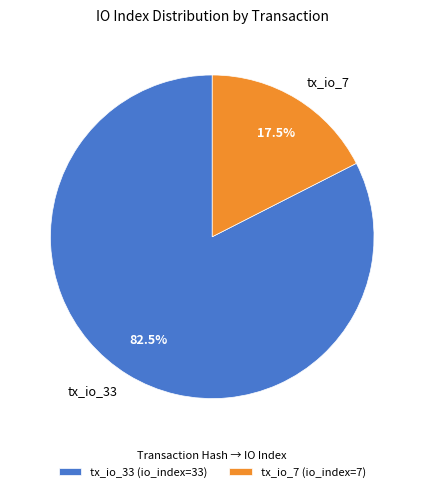

Is tx_io_33 the majority of the pie?

Yes